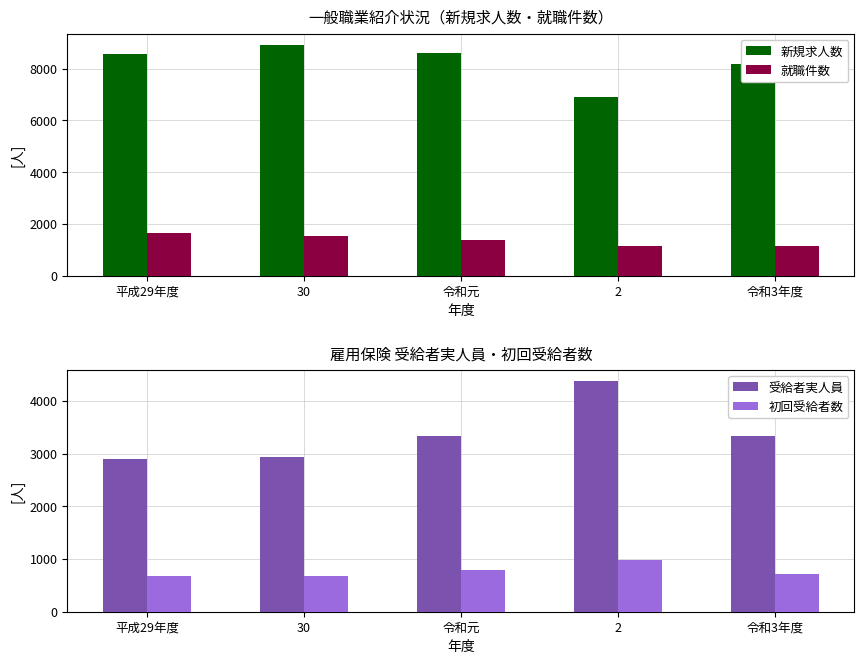

Which series has the largest total across all categories?

新規求人数